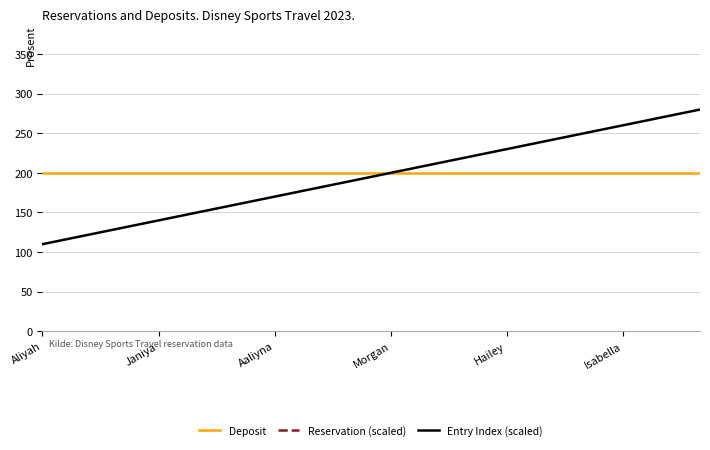

Is it true that Deposit equals 113 at Morgan?

False